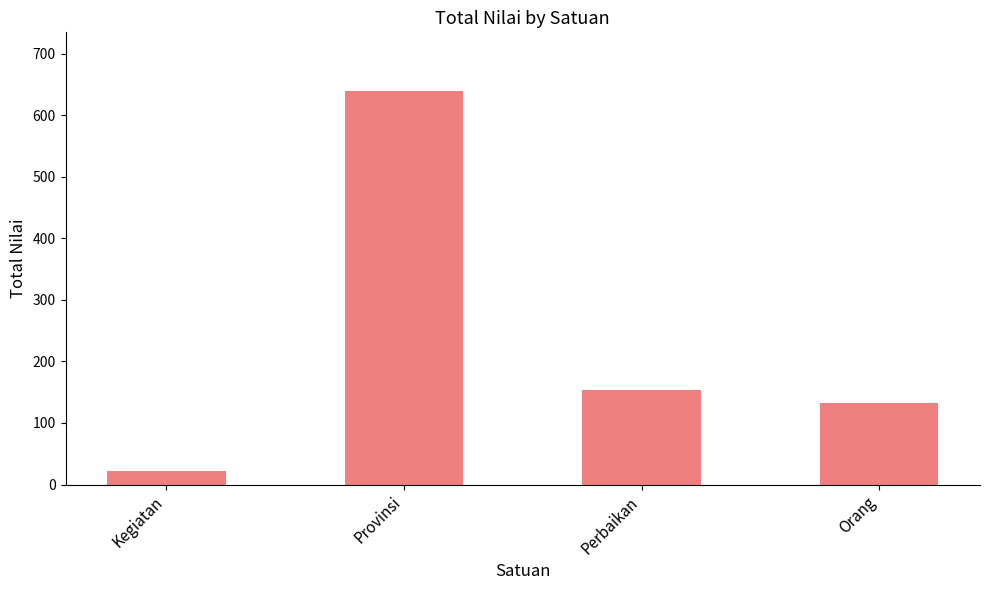

Count the number of data series in this chart.

1